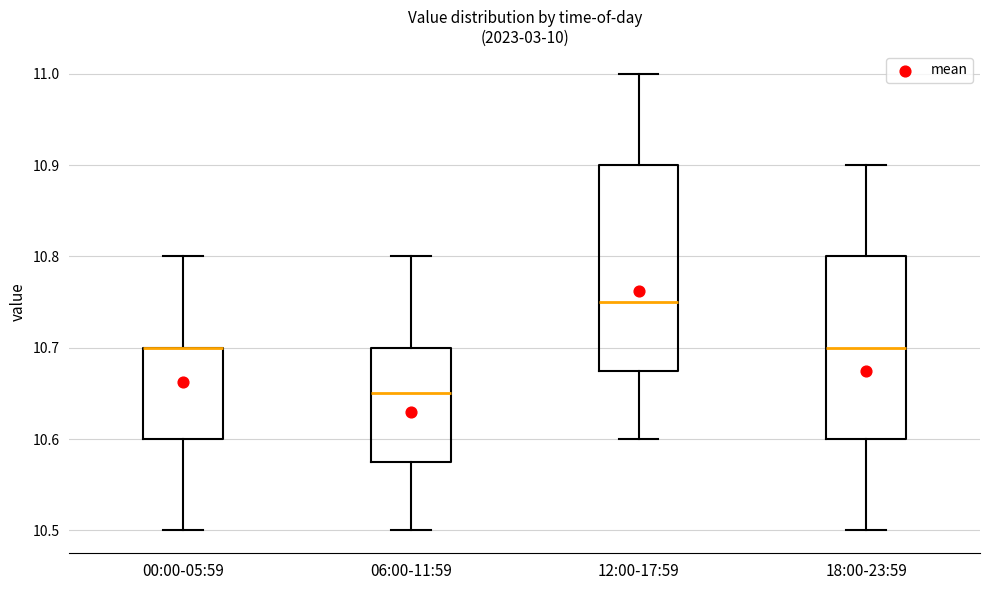

Where does the median line of the box for 18:00-23:59 sit on the y-axis? The values are not printed on the chart, so give them approximately, as read against the axis.

10.70